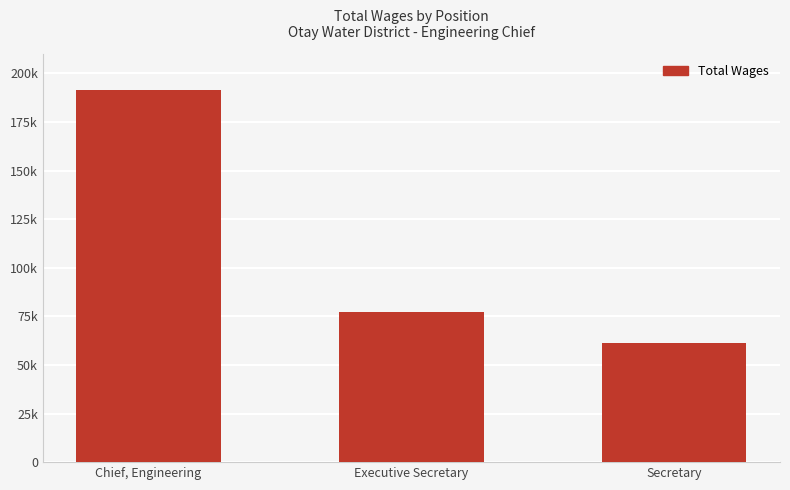

Where does the data first go above 77406?

Chief, Engineering